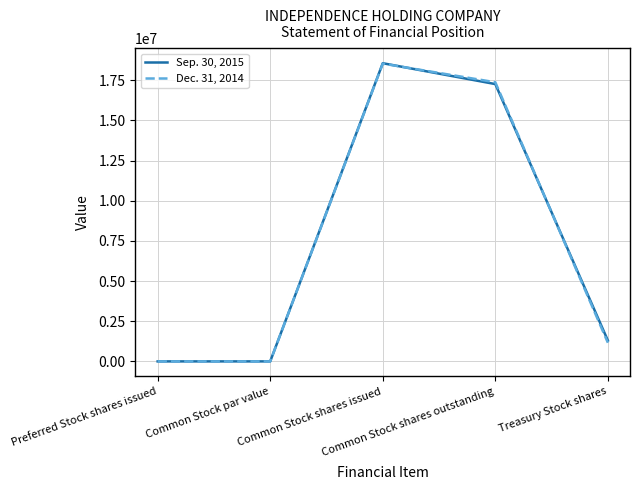

True or false: Dec. 31, 2014 has a value of 1160118 at Treasury Stock shares.

True